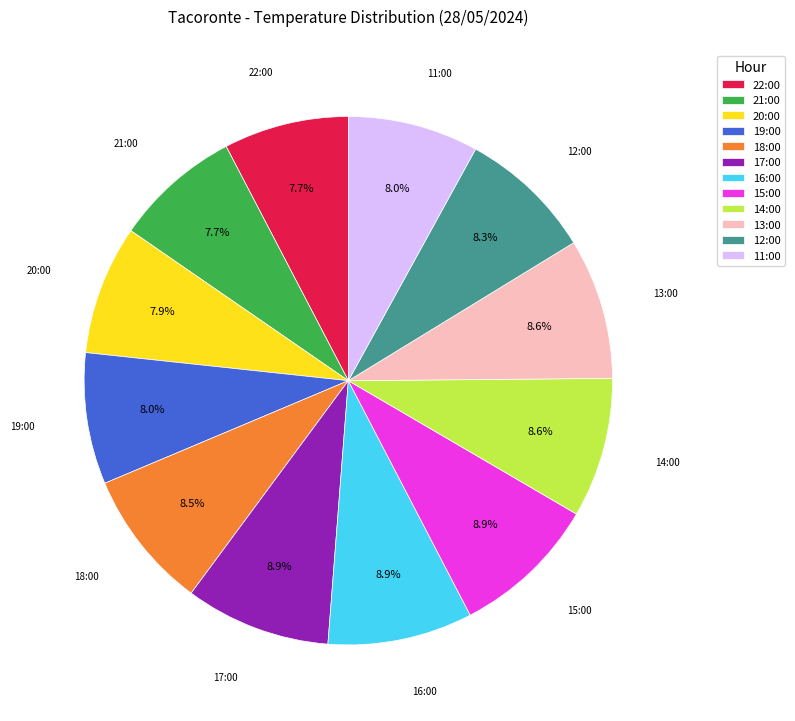

Does 21:00 represent more than half of the total?

No